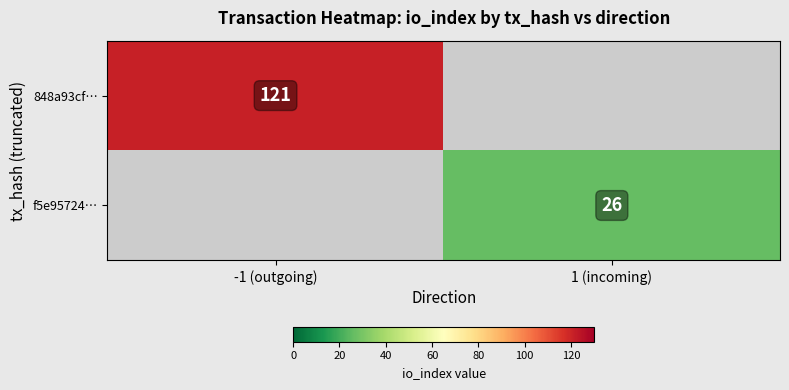

Is it true that 848a93cf… equals 59 at -1 (outgoing)?

False